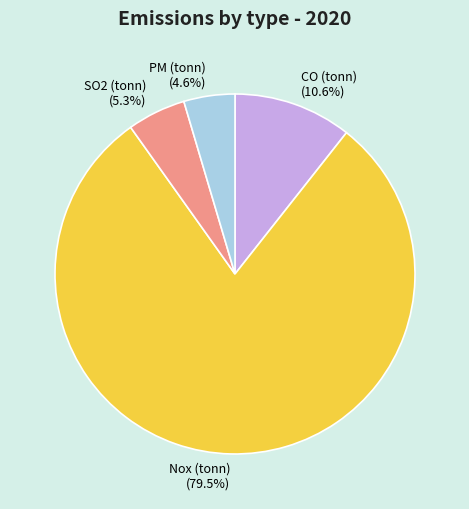

Combined, do CO (tonn) and Nox (tonn) account for over 50%?

Yes